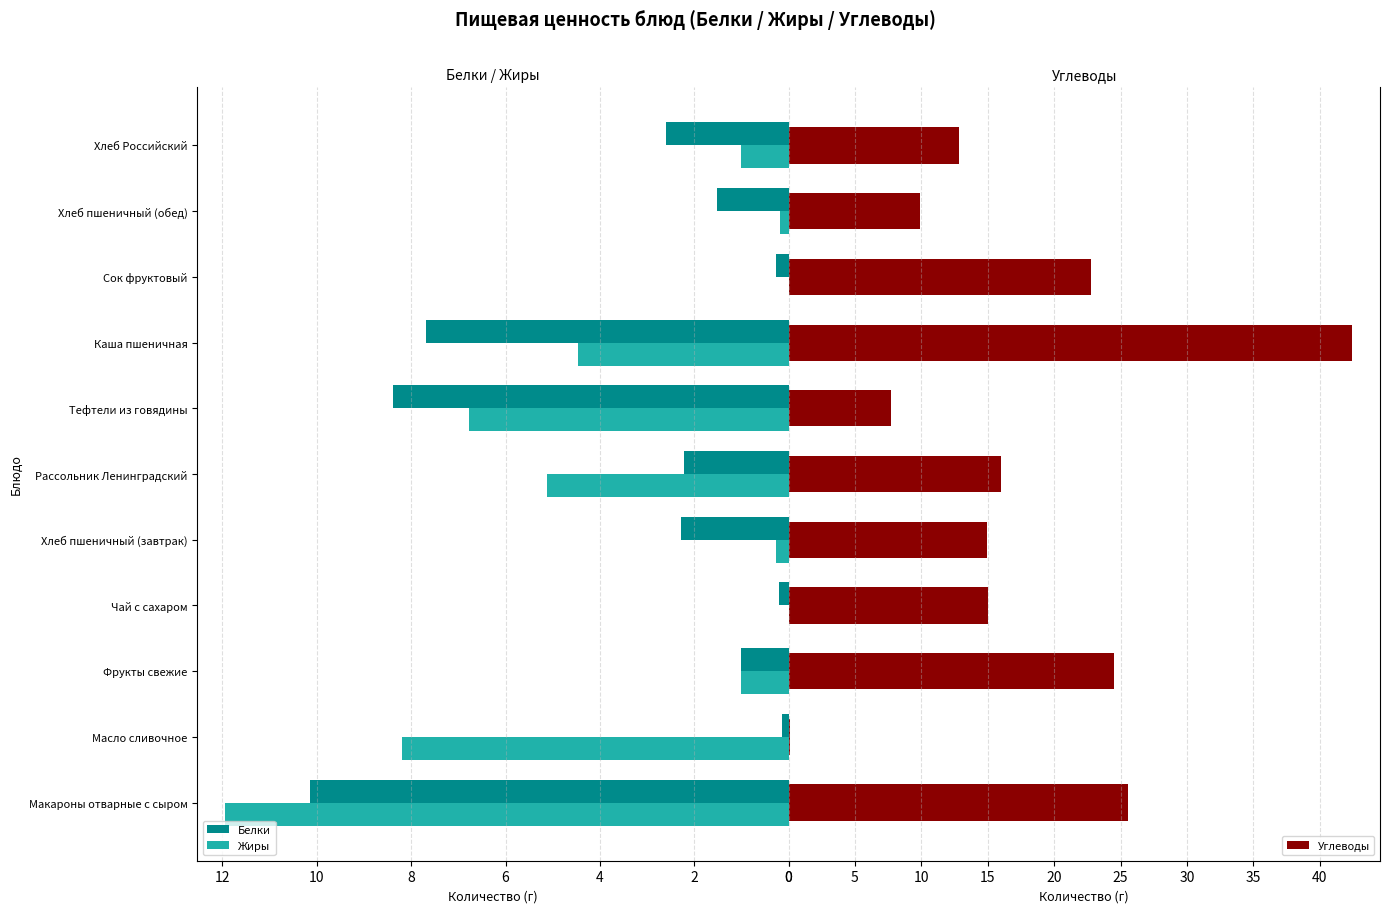

How many series are shown in this chart?

3